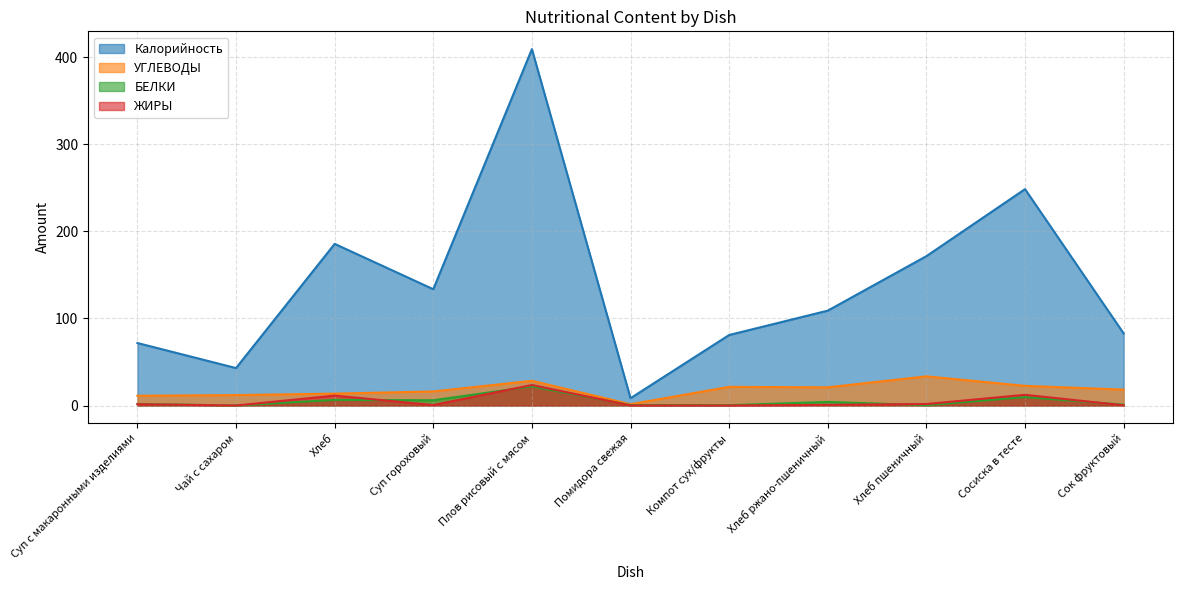

Which category has the lowest value across all series?

Чай с сахаром